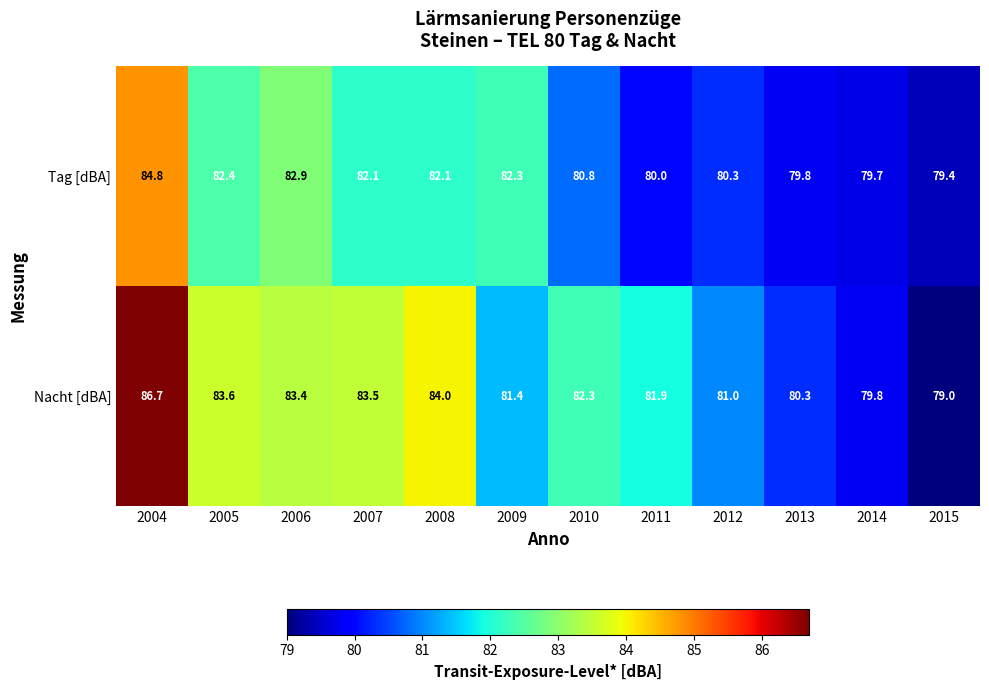

Read the Tag [dBA] value at 2006.

82.9